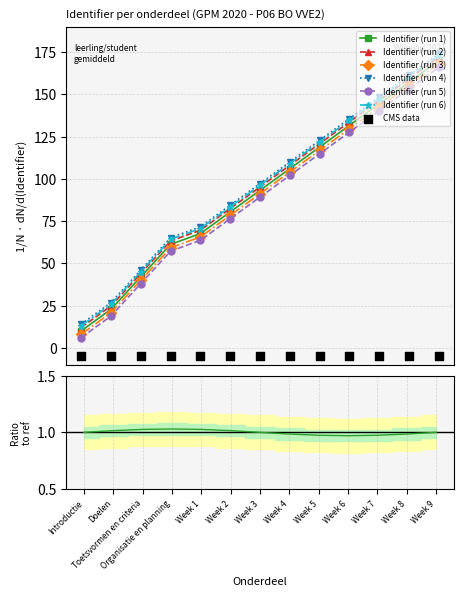

Between Week 9 and Week 6, which is larger?

Week 9